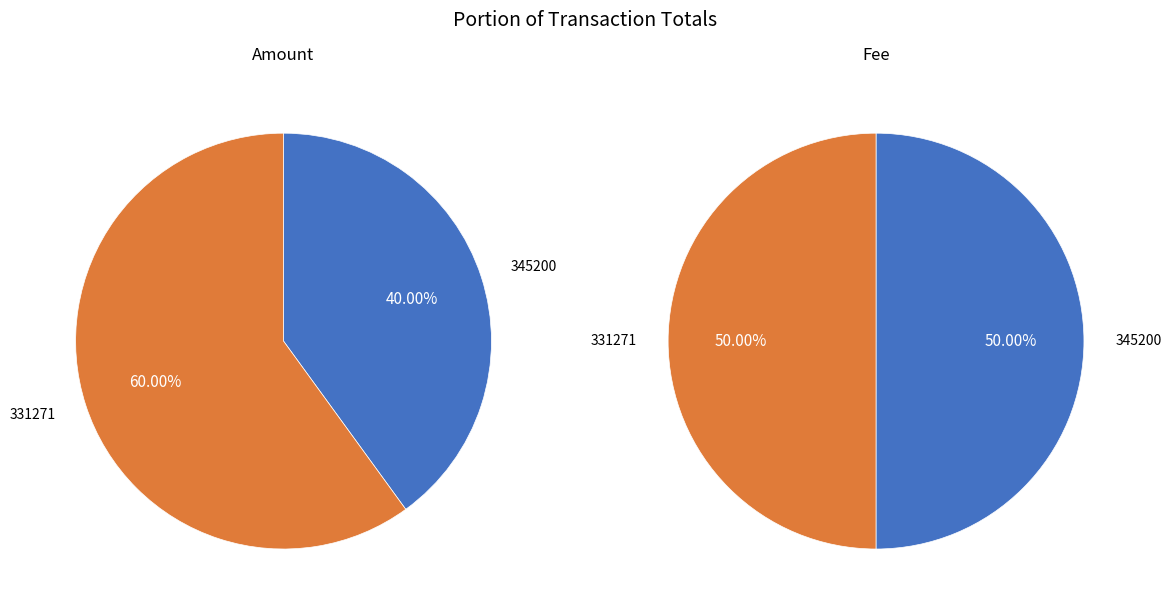

To the nearest percent, what is the average slice percentage?

50%